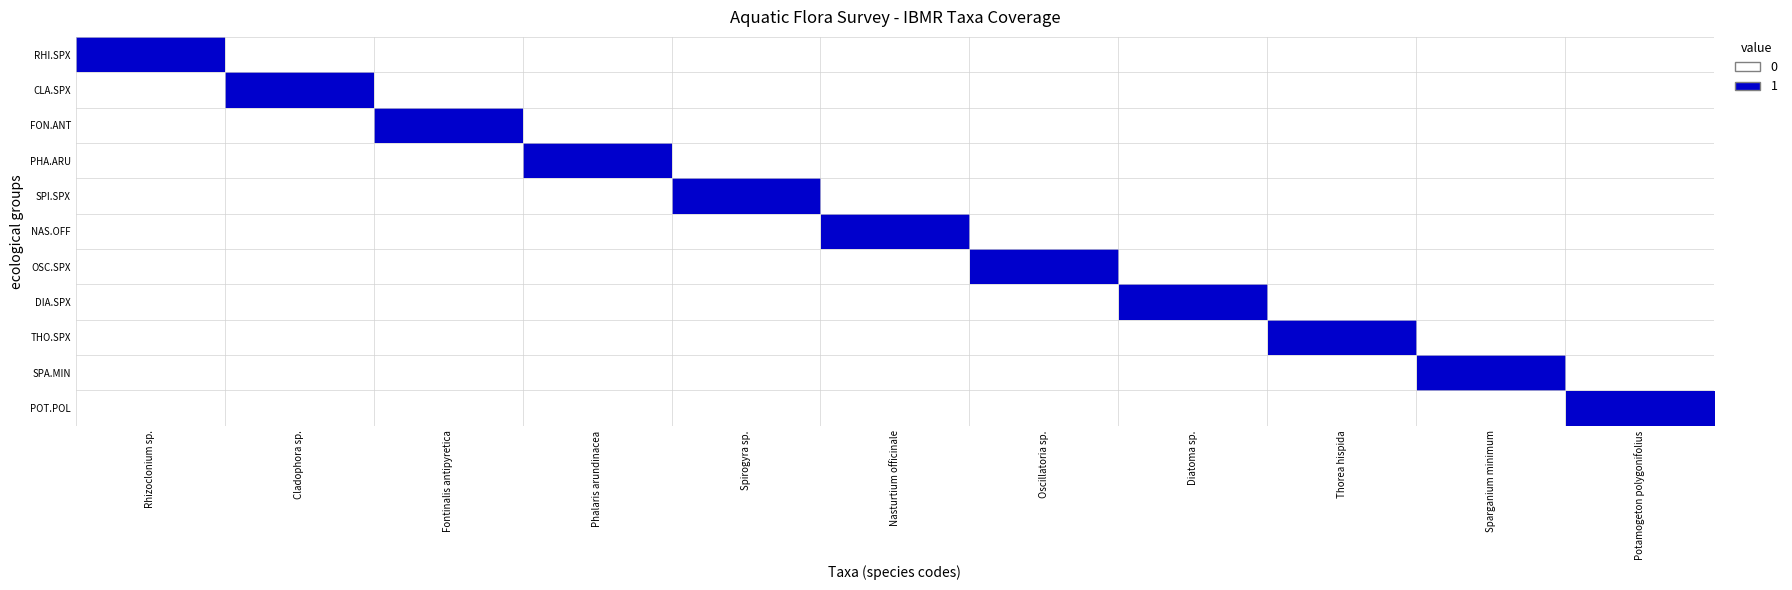

Reading left to right, transcribe all the data shown in this chart.

RHI.SPX: Rhizoclonium sp.=1	Cladophora sp.=0	Fontinalis antipyretica=0	Phalaris arundinacea=0	Spirogyra sp.=0	Nasturtium officinale=0	Oscillatoria sp.=0	Diatoma sp.=0	Thorea hispida=0	Sparganium minimum=0	Potamogeton polygonifolius=0
CLA.SPX: Rhizoclonium sp.=0	Cladophora sp.=1	Fontinalis antipyretica=0	Phalaris arundinacea=0	Spirogyra sp.=0	Nasturtium officinale=0	Oscillatoria sp.=0	Diatoma sp.=0	Thorea hispida=0	Sparganium minimum=0	Potamogeton polygonifolius=0
FON.ANT: Rhizoclonium sp.=0	Cladophora sp.=0	Fontinalis antipyretica=1	Phalaris arundinacea=0	Spirogyra sp.=0	Nasturtium officinale=0	Oscillatoria sp.=0	Diatoma sp.=0	Thorea hispida=0	Sparganium minimum=0	Potamogeton polygonifolius=0
PHA.ARU: Rhizoclonium sp.=0	Cladophora sp.=0	Fontinalis antipyretica=0	Phalaris arundinacea=1	Spirogyra sp.=0	Nasturtium officinale=0	Oscillatoria sp.=0	Diatoma sp.=0	Thorea hispida=0	Sparganium minimum=0	Potamogeton polygonifolius=0
SPI.SPX: Rhizoclonium sp.=0	Cladophora sp.=0	Fontinalis antipyretica=0	Phalaris arundinacea=0	Spirogyra sp.=1	Nasturtium officinale=0	Oscillatoria sp.=0	Diatoma sp.=0	Thorea hispida=0	Sparganium minimum=0	Potamogeton polygonifolius=0
NAS.OFF: Rhizoclonium sp.=0	Cladophora sp.=0	Fontinalis antipyretica=0	Phalaris arundinacea=0	Spirogyra sp.=0	Nasturtium officinale=1	Oscillatoria sp.=0	Diatoma sp.=0	Thorea hispida=0	Sparganium minimum=0	Potamogeton polygonifolius=0
OSC.SPX: Rhizoclonium sp.=0	Cladophora sp.=0	Fontinalis antipyretica=0	Phalaris arundinacea=0	Spirogyra sp.=0	Nasturtium officinale=0	Oscillatoria sp.=1	Diatoma sp.=0	Thorea hispida=0	Sparganium minimum=0	Potamogeton polygonifolius=0
DIA.SPX: Rhizoclonium sp.=0	Cladophora sp.=0	Fontinalis antipyretica=0	Phalaris arundinacea=0	Spirogyra sp.=0	Nasturtium officinale=0	Oscillatoria sp.=0	Diatoma sp.=1	Thorea hispida=0	Sparganium minimum=0	Potamogeton polygonifolius=0
THO.SPX: Rhizoclonium sp.=0	Cladophora sp.=0	Fontinalis antipyretica=0	Phalaris arundinacea=0	Spirogyra sp.=0	Nasturtium officinale=0	Oscillatoria sp.=0	Diatoma sp.=0	Thorea hispida=1	Sparganium minimum=0	Potamogeton polygonifolius=0
SPA.MIN: Rhizoclonium sp.=0	Cladophora sp.=0	Fontinalis antipyretica=0	Phalaris arundinacea=0	Spirogyra sp.=0	Nasturtium officinale=0	Oscillatoria sp.=0	Diatoma sp.=0	Thorea hispida=0	Sparganium minimum=1	Potamogeton polygonifolius=0
POT.POL: Rhizoclonium sp.=0	Cladophora sp.=0	Fontinalis antipyretica=0	Phalaris arundinacea=0	Spirogyra sp.=0	Nasturtium officinale=0	Oscillatoria sp.=0	Diatoma sp.=0	Thorea hispida=0	Sparganium minimum=0	Potamogeton polygonifolius=1